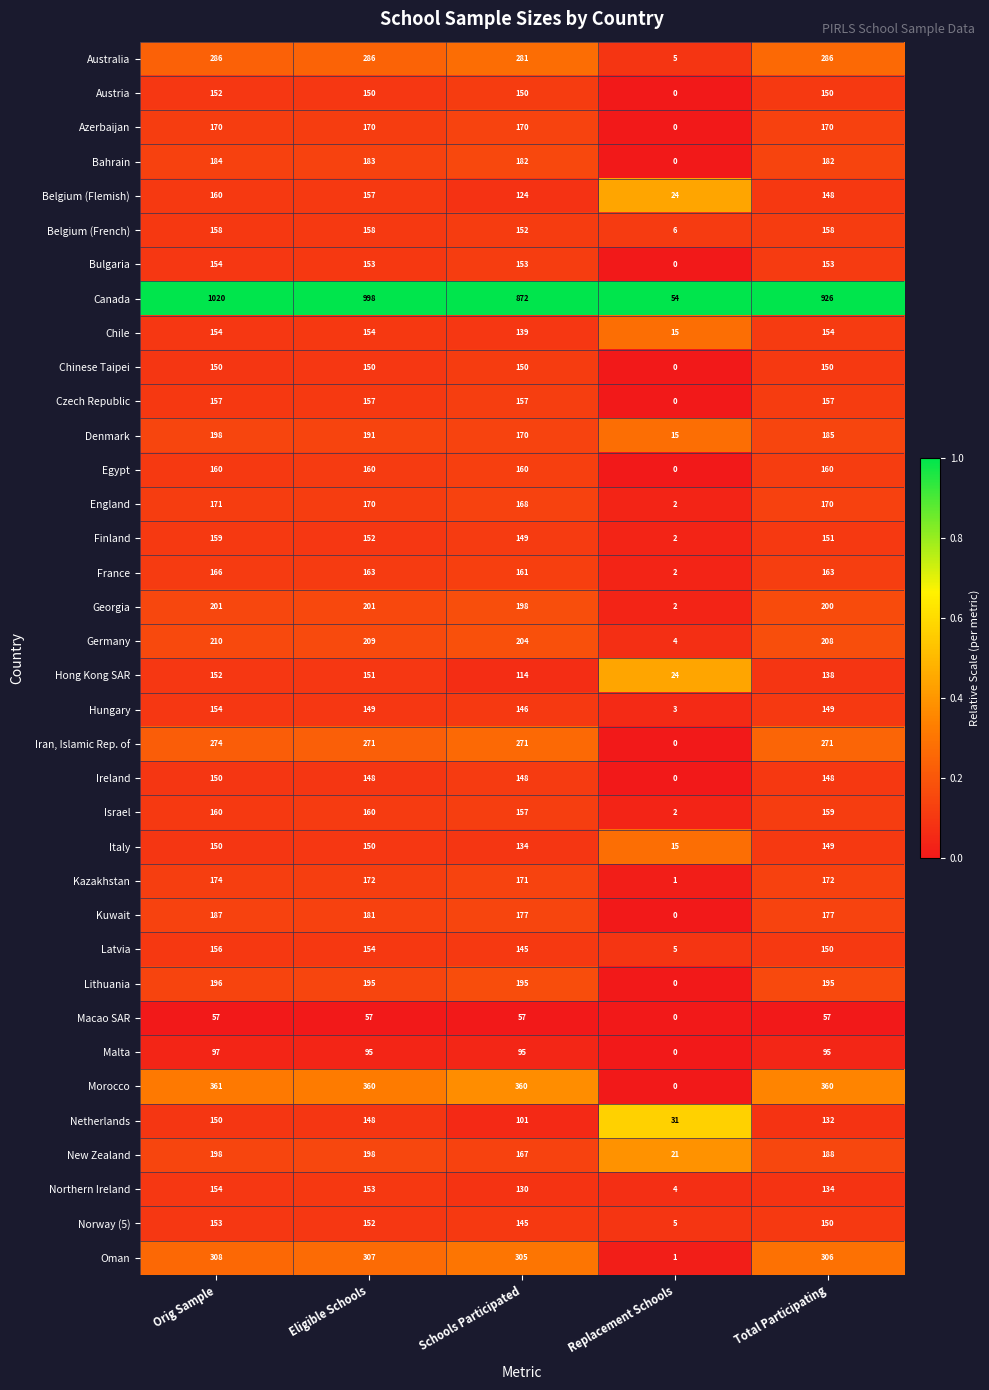

Rank the categories by Belgium (Flemish) value from highest to lowest.

Orig Sample, Eligible Schools, Total Participating, Schools Participated, Replacement Schools